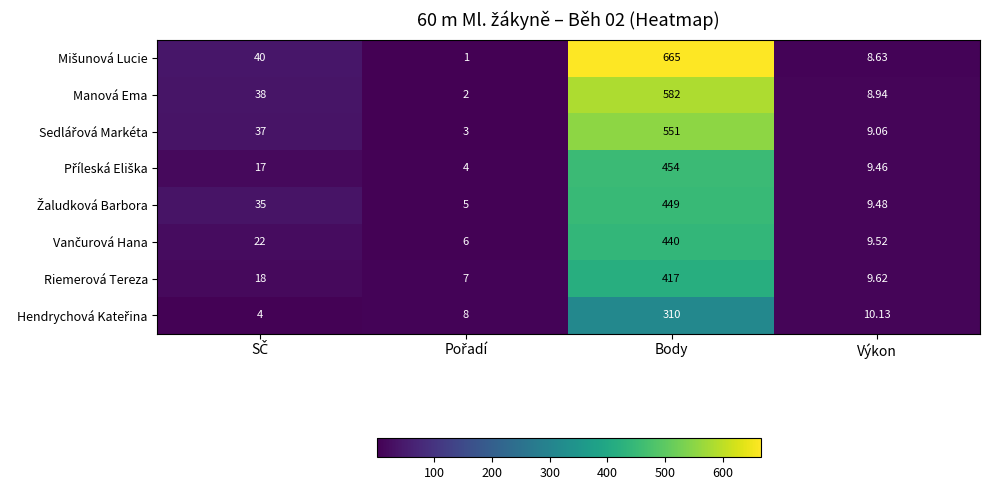

What is the spread (max minus min) of values at Výkon?

1.5